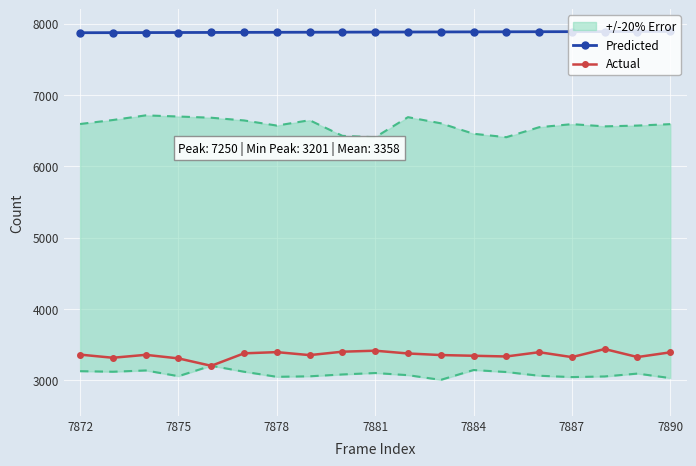

Is it true that Predicted equals 11061 at 7875?

False